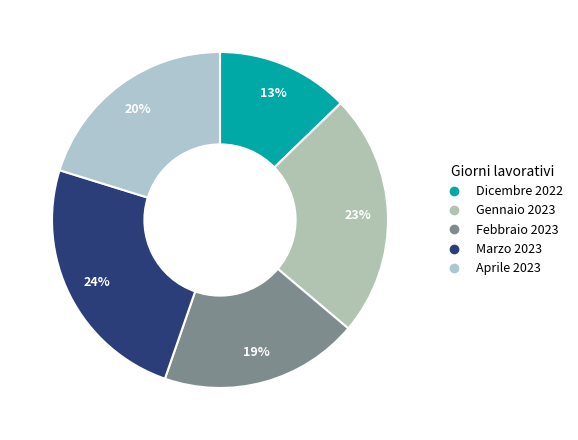

To the nearest percent, what percentage of the pie is Dicembre 2022?

13%